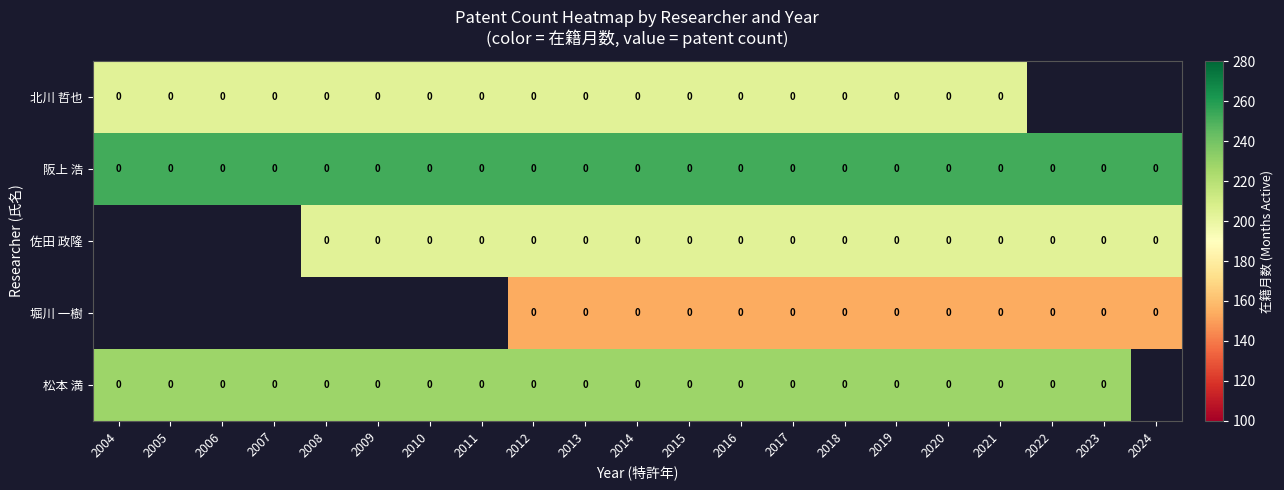

True or false: 阪上 浩 has a value of 0 at 2006.

True